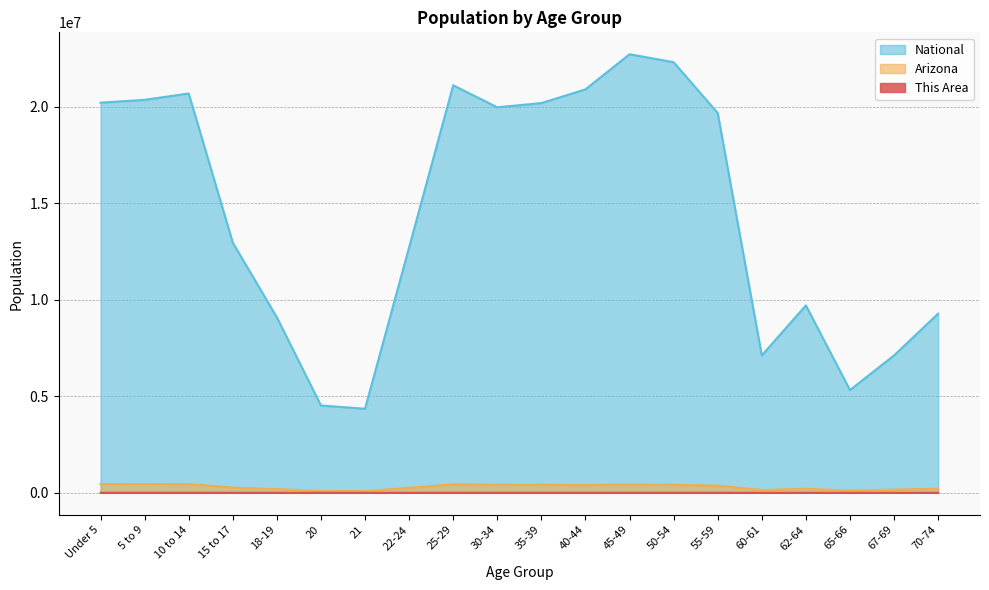

What is the difference between the second highest and minimum values in the This Area series?

482